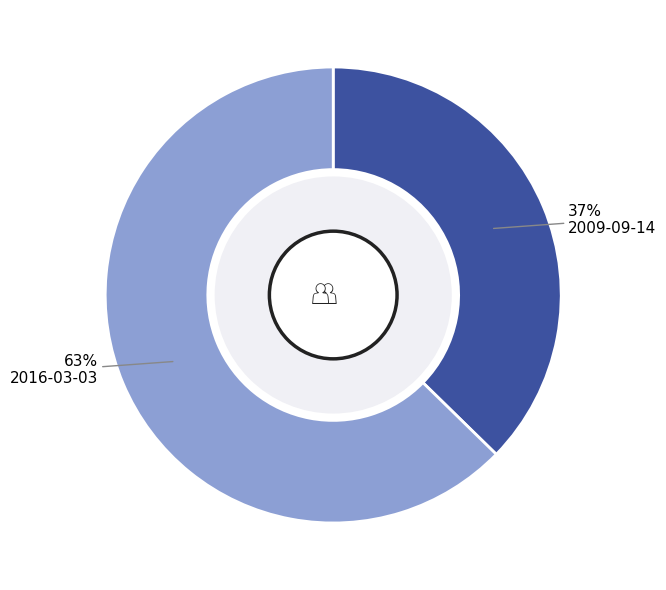

To the nearest percent, what is the average slice percentage?

50%